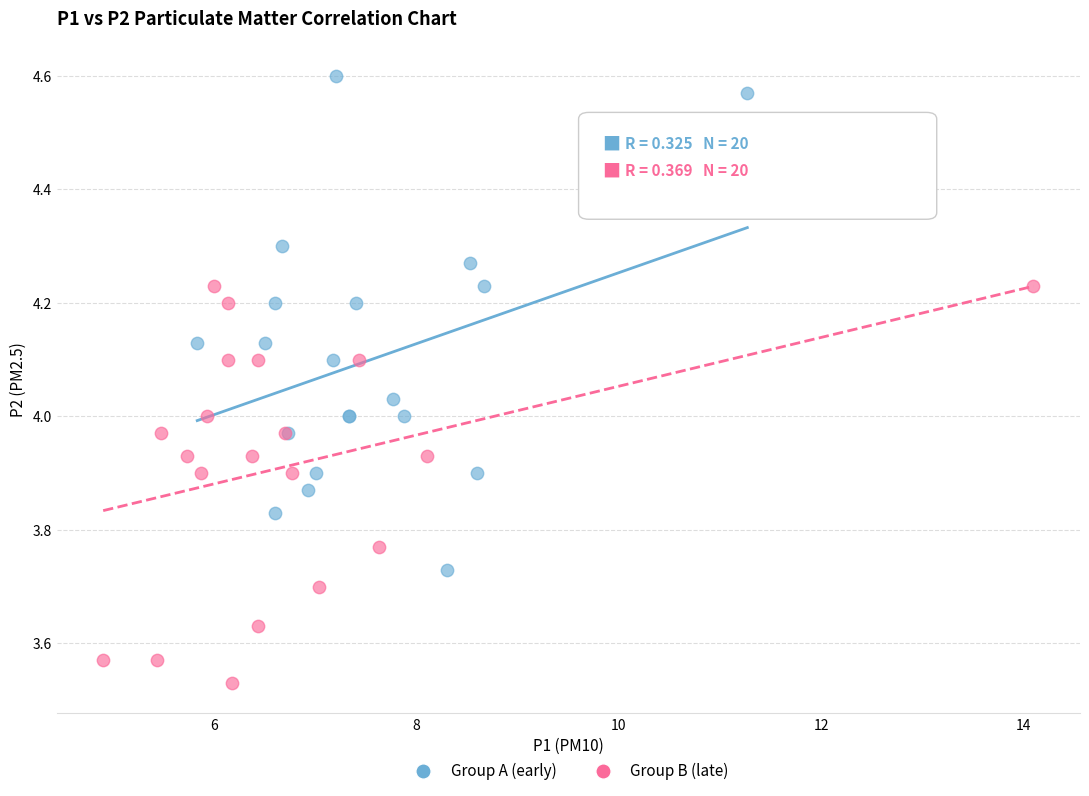

Which series has the largest Y range (max minus min)?

Group A (early)